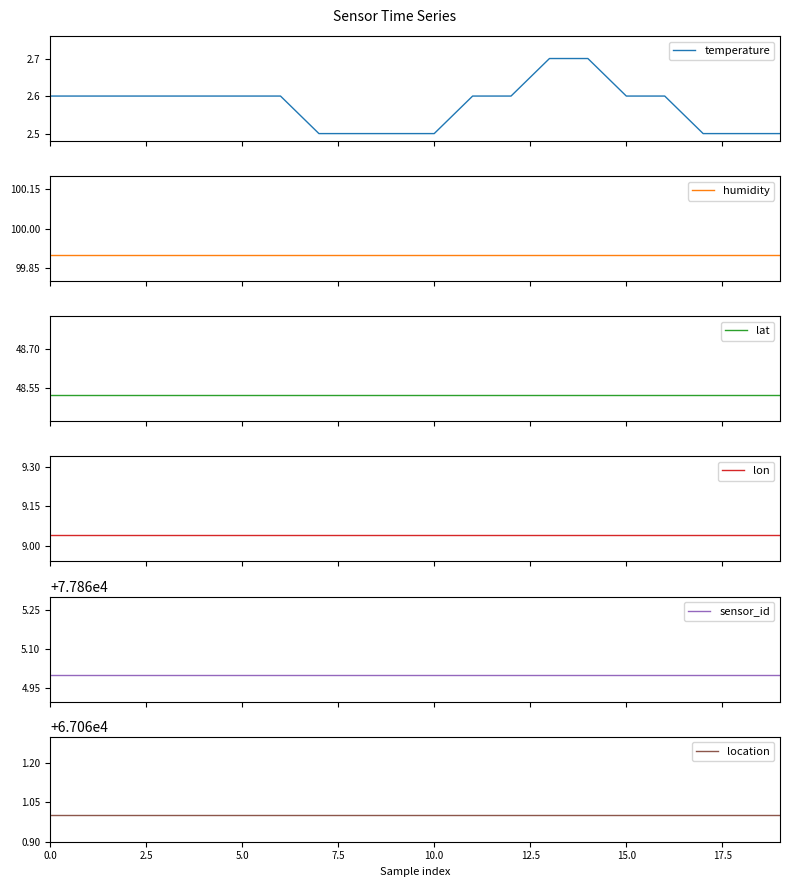

True or false: location and lon intersect in this chart.

False